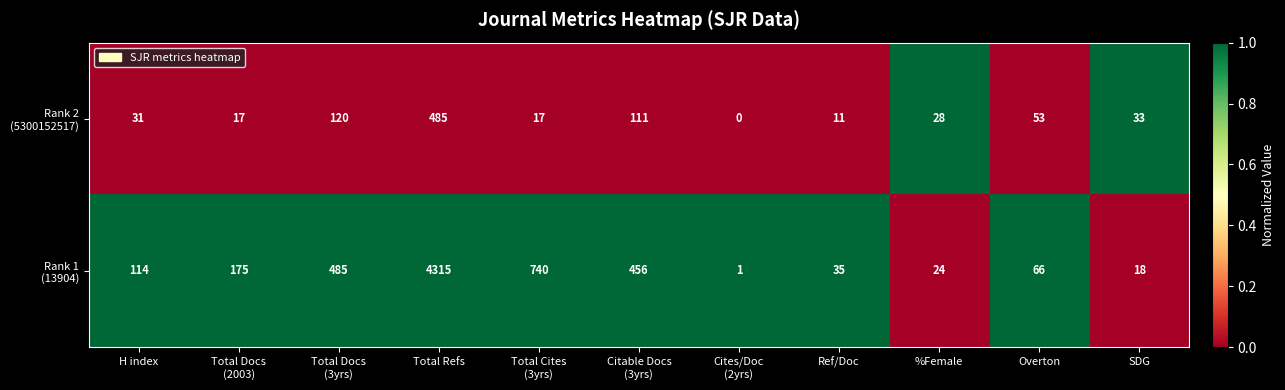

At which category is the sum across all series the highest?

Total Refs